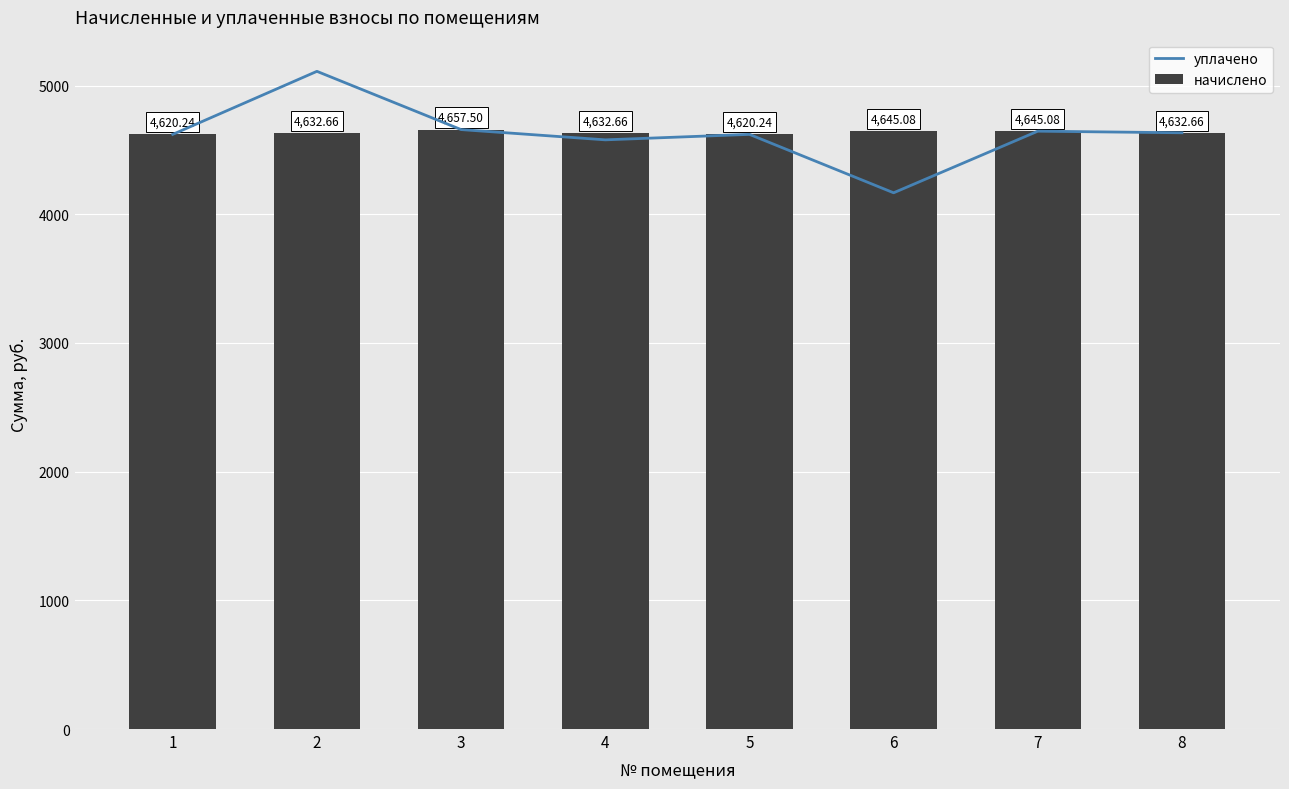

What is the approximate value of уплачено at 7?

4645.1